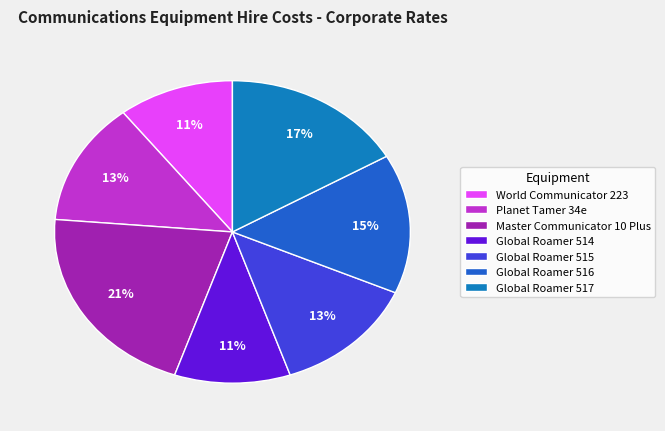

Is there a majority slice in this chart?

No